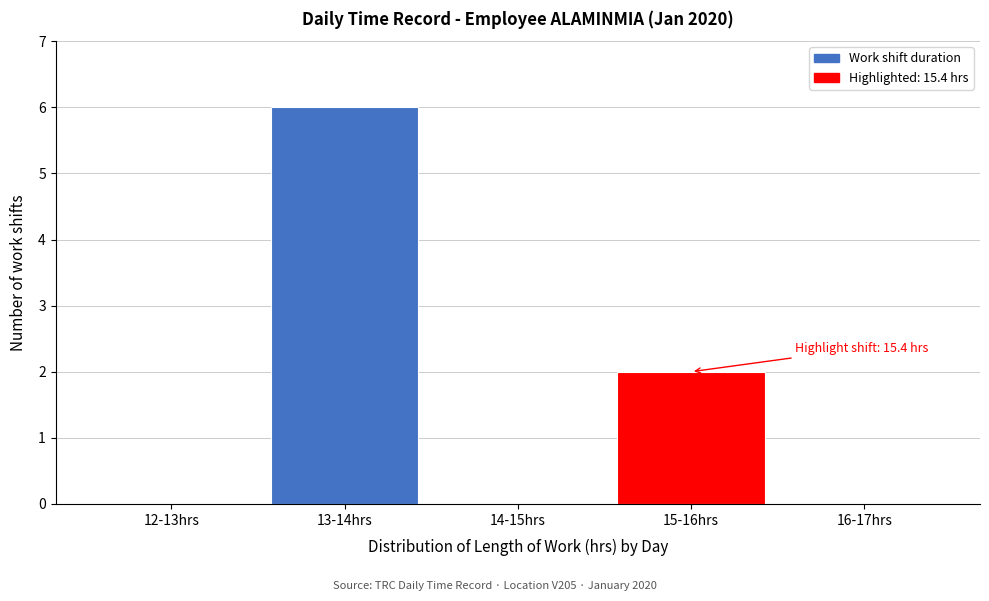

Reading left to right, extract all data points from this chart.

12-13hrs=0	13-14hrs=6	14-15hrs=0	15-16hrs=2	16-17hrs=0